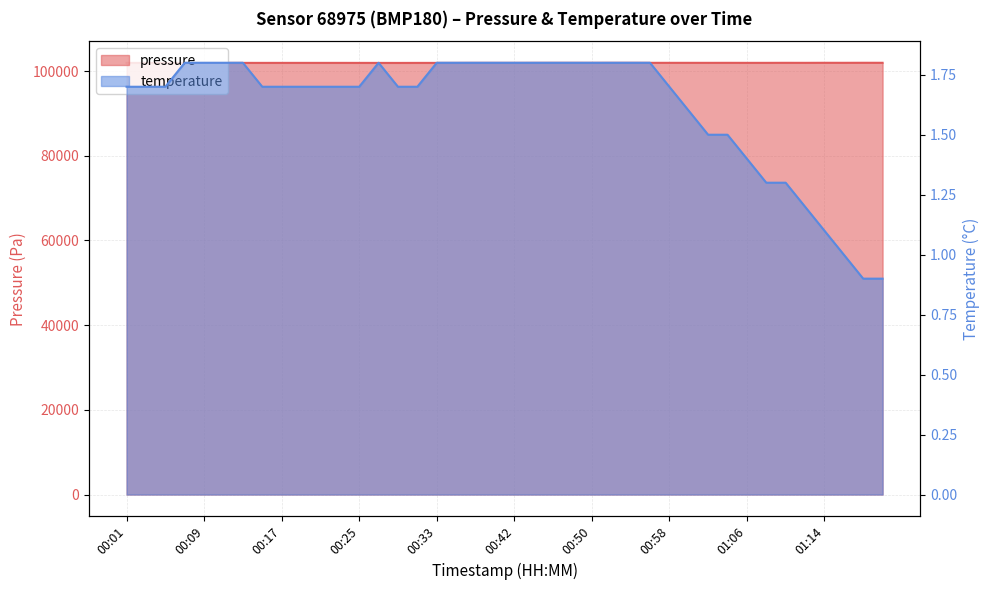

At which category is the sum across all series the highest?

01:19